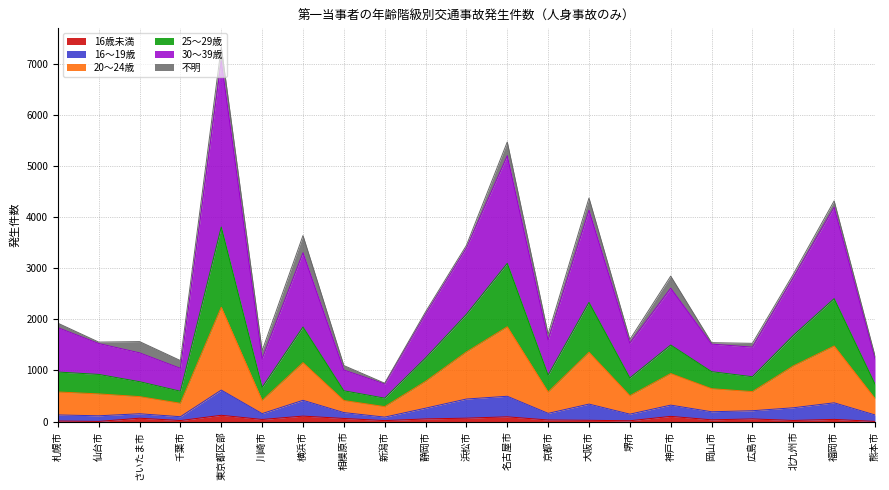

At which category is the sum across all series the highest?

東京都区部